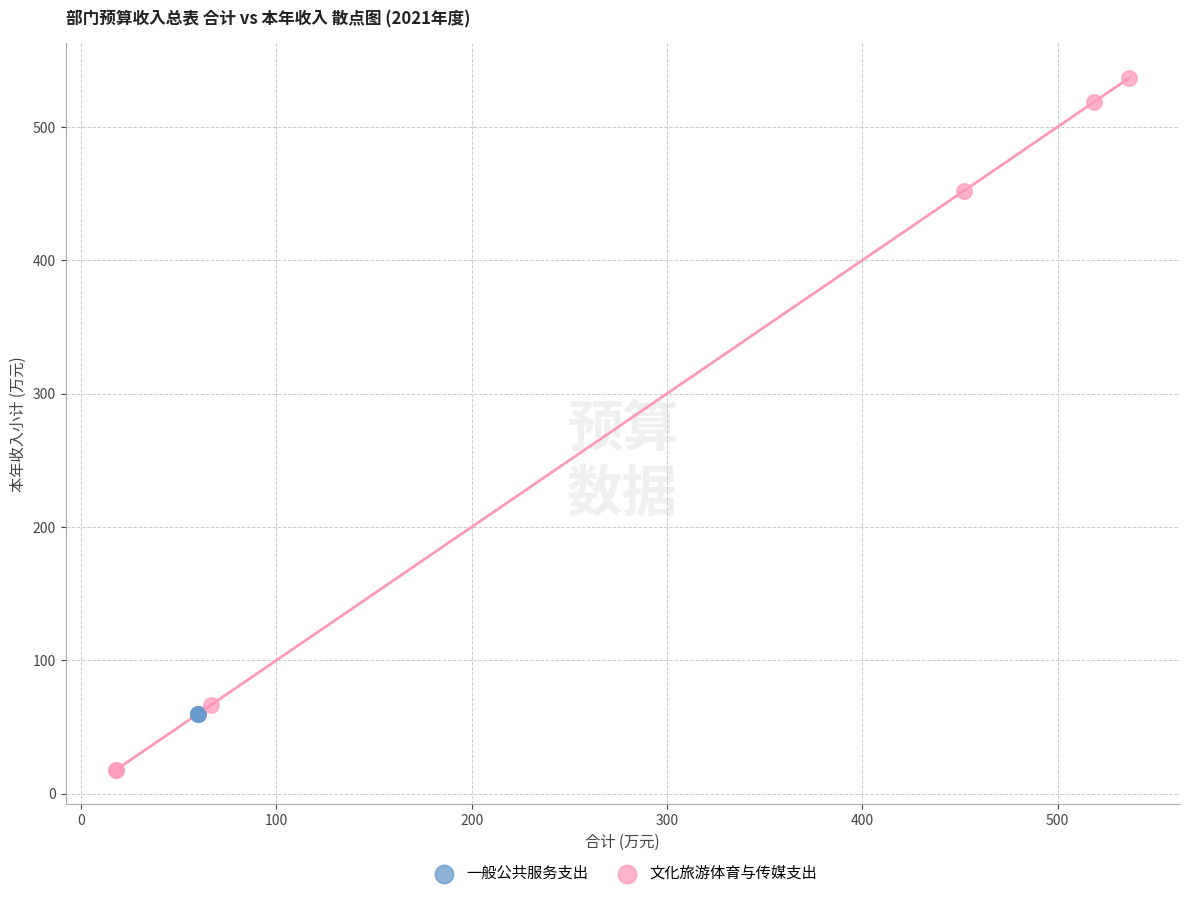

Which series reaches the maximum Y coordinate?

文化旅游体育与传媒支出